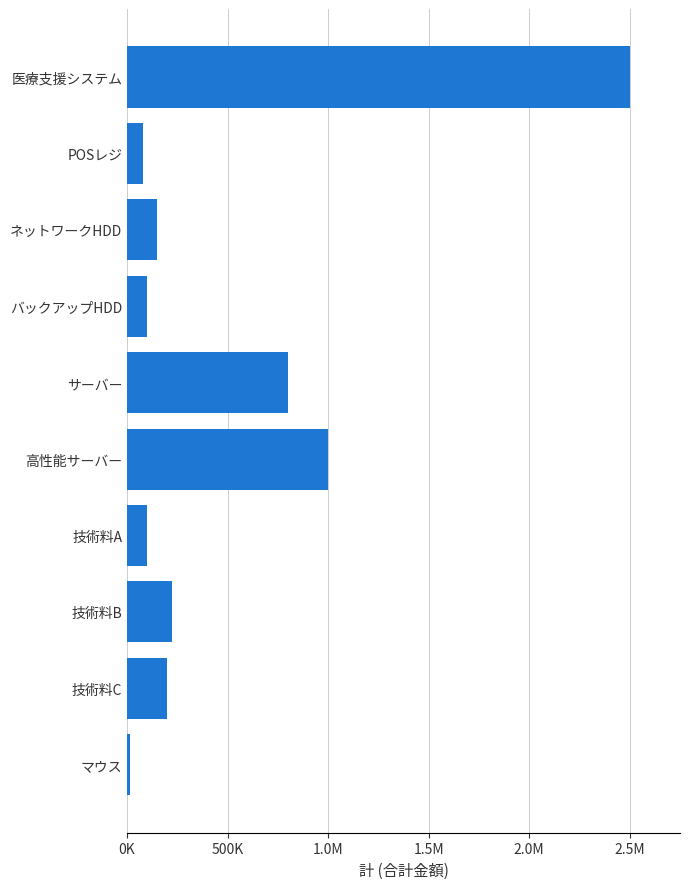

Does the chart contain any negative values?

No